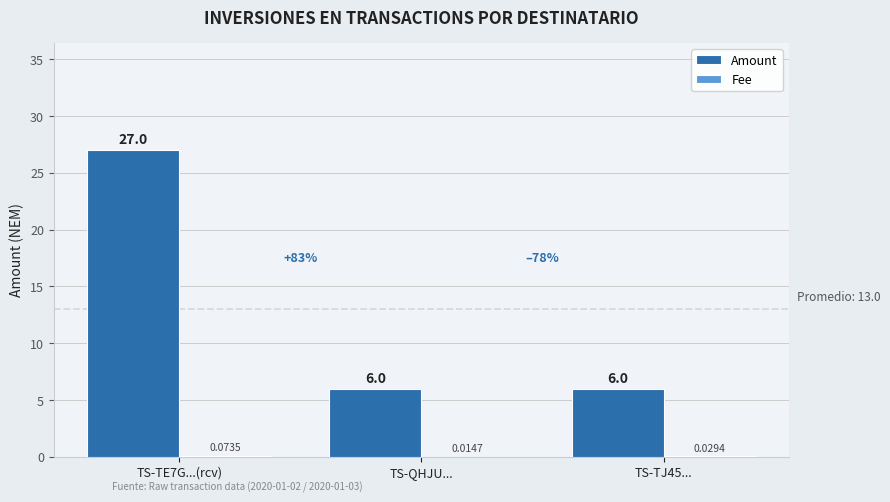

Which series has the largest total across all categories?

Amount